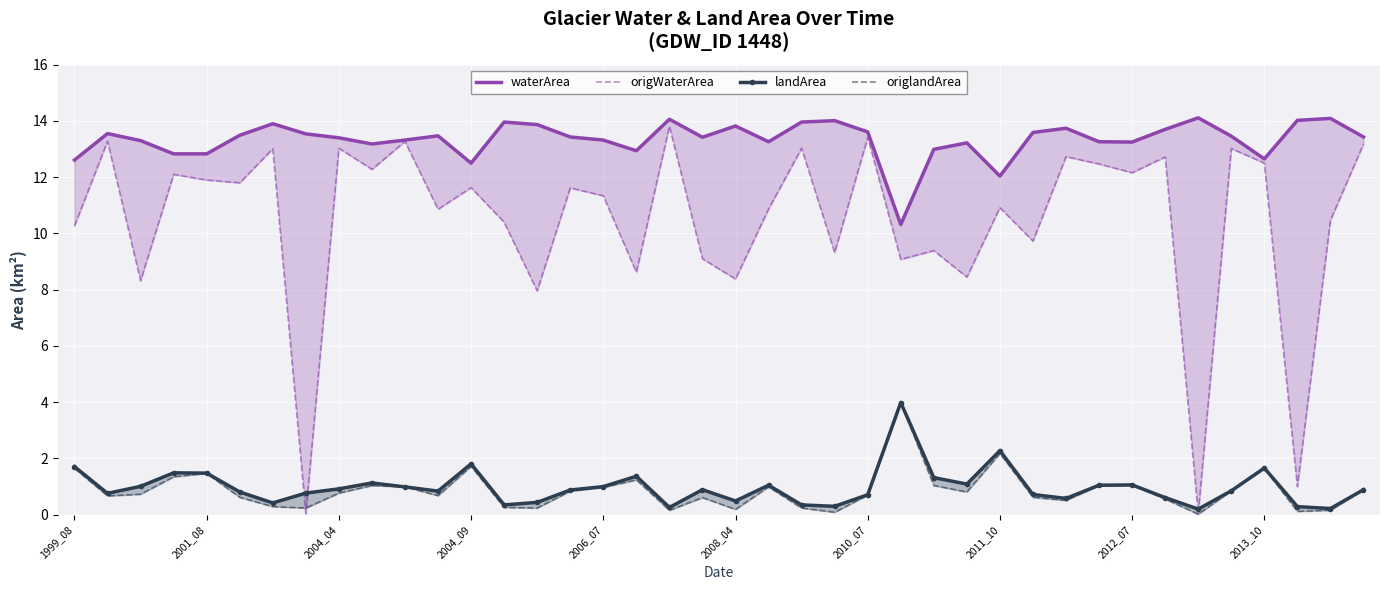

Which series has the widest spread of values?

origWaterArea